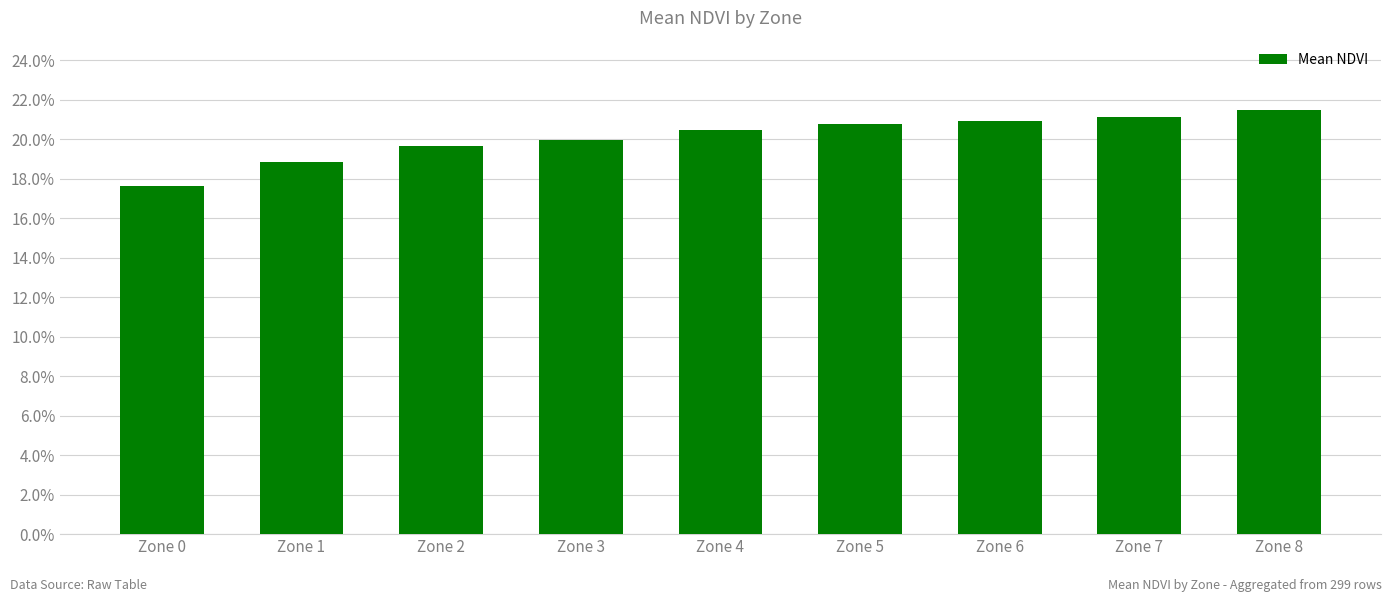

What is the sum of the values at Zone 7 and Zone 8?

0.4